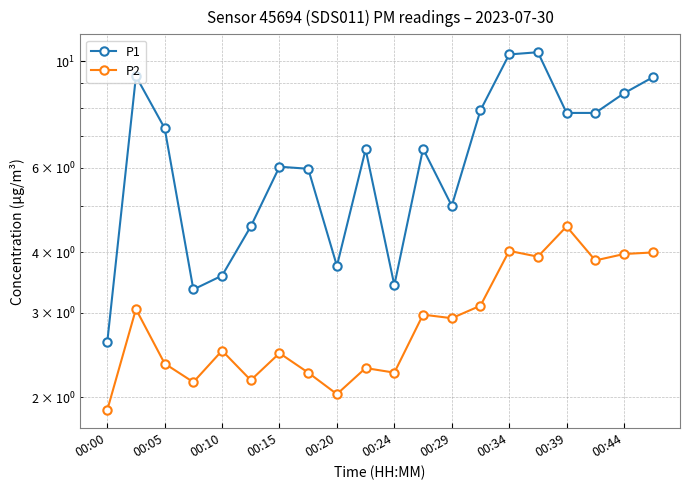

True or false: P2 and P1 intersect in this chart.

False